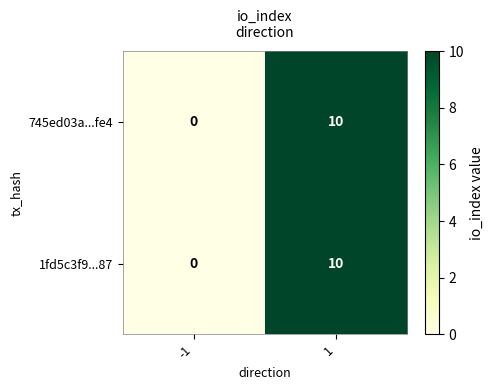

Reading left to right, list all the values displayed in this chart.

745ed03a...fe4: 0	10
1fd5c3f9...87: 0	10